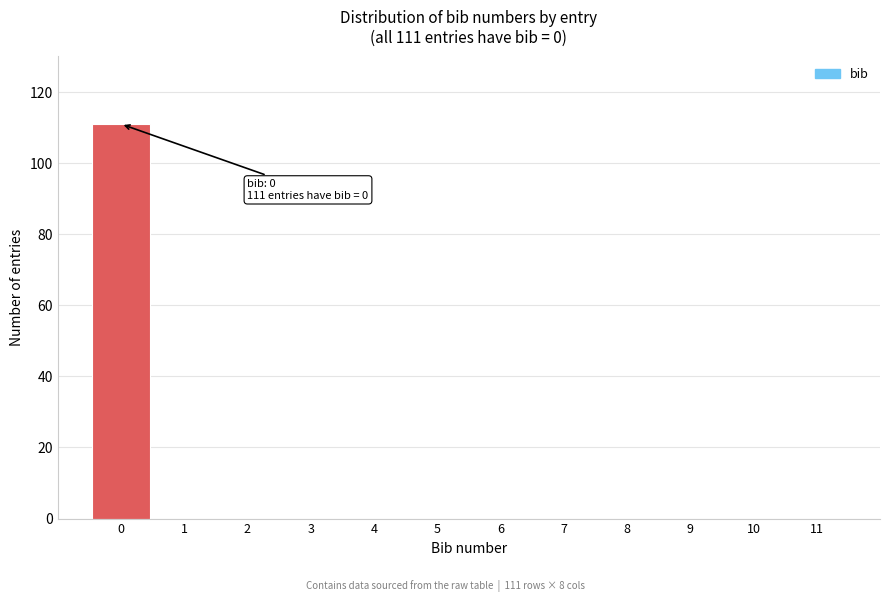

Over which range of the x-axis is the bar tallest?

-0.5 to 0.5